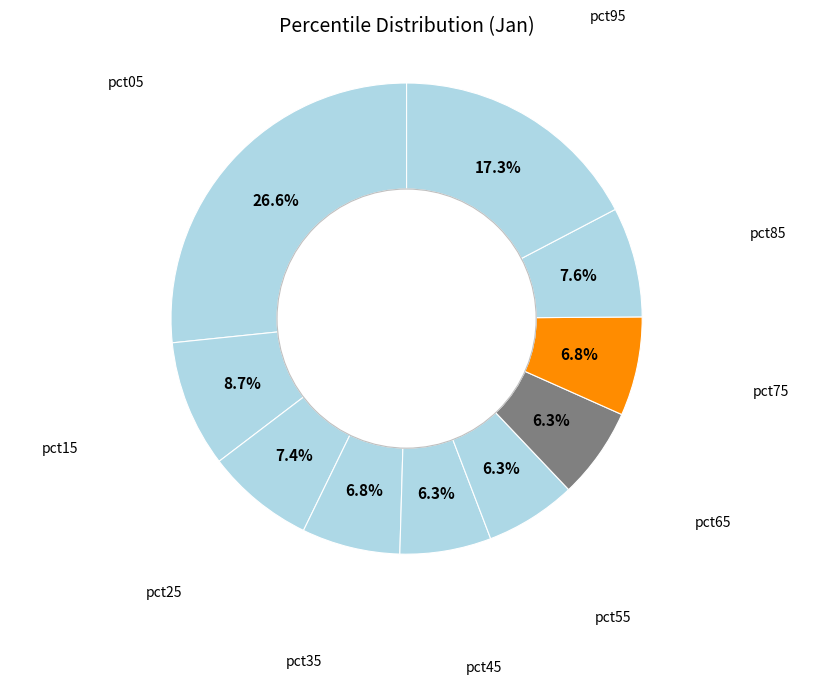

True or false: pct65 accounts for 1% of the total.

False